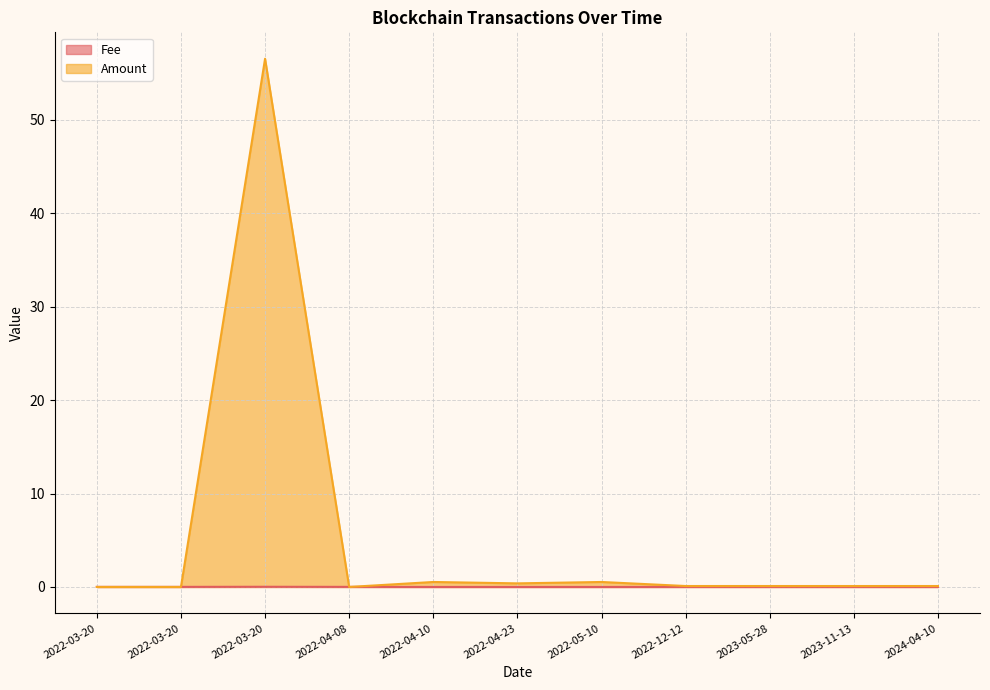

Reading left to right, what are all the values shown in this chart?

Fee: 2022-03-20=0.0	2022-03-20=0.0	2022-03-20=0.0	2022-04-08=0.0	2022-04-10=0.0	2022-04-23=0.0	2022-05-10=0.0	2022-12-12=0.0	2023-05-28=0.0	2023-11-13=0.0	2024-04-10=0.0
Amount: 2022-03-20=0.0	2022-03-20=0.0	2022-03-20=56.5	2022-04-08=0.0	2022-04-10=0.5	2022-04-23=0.4	2022-05-10=0.5	2022-12-12=0.1	2023-05-28=0.1	2023-11-13=0.1	2024-04-10=0.1